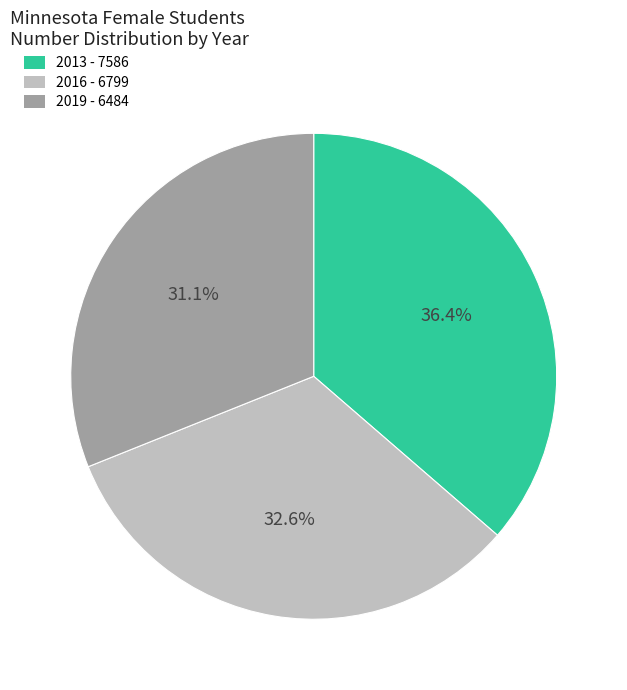

To the nearest percent, what percentage of the pie is 2019?

31%